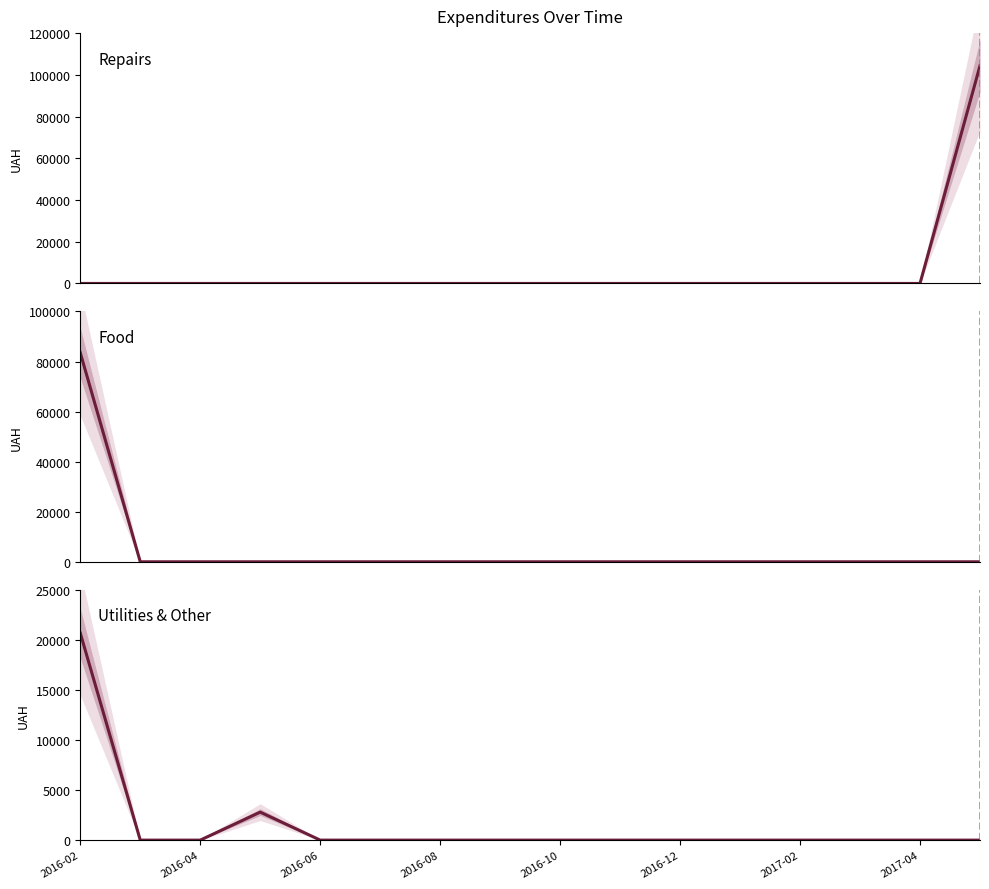

Where is Repairs nearest to the value 52200?

2016-02